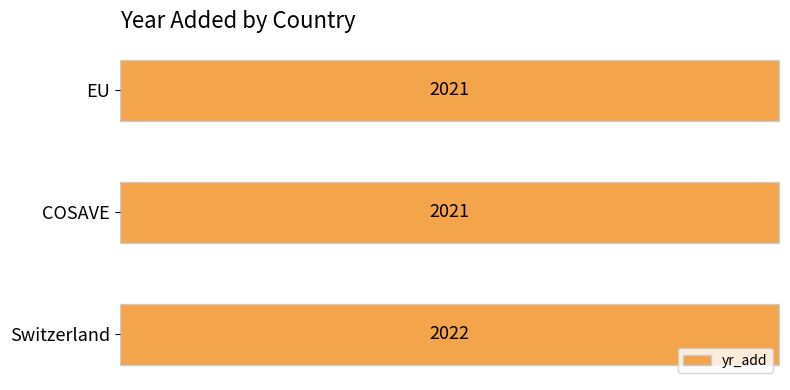

How many categories are shown in the chart?

3